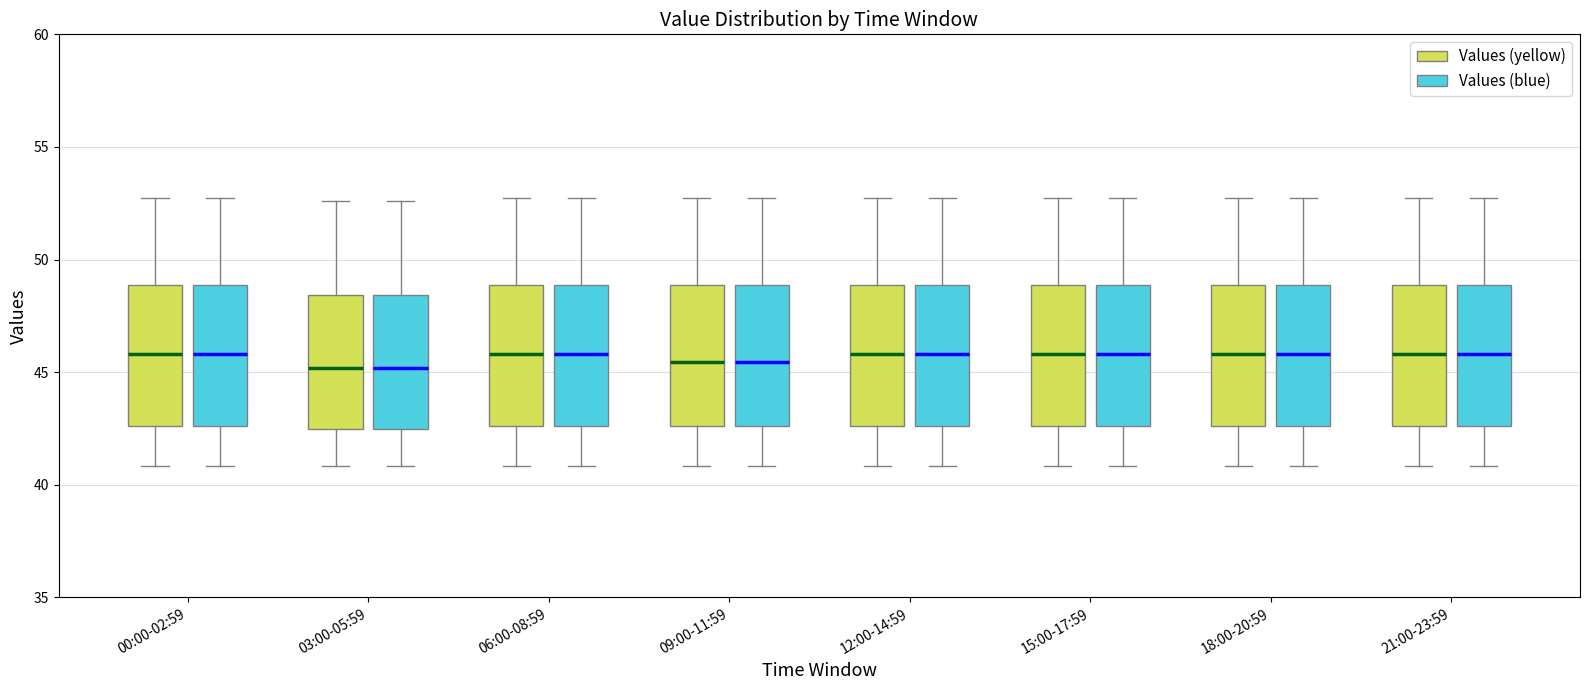

Reading left to right, read every box against the y-axis: the position of its median line, the range the box covers, and the ends of its whiskers. The values are not printed on the chart, so give them approximately, as read against the axis.

00:00-02:59 (Values (yellow)): median 46.0, box 42.5 to 49.0, whiskers 41.0 to 53.0
00:00-02:59 (Values (blue)): median 46.0, box 42.5 to 49.0, whiskers 41.0 to 53.0
03:00-05:59 (Values (yellow)): median 45.0, box 42.5 to 48.5, whiskers 41.0 to 52.5
03:00-05:59 (Values (blue)): median 45.0, box 42.5 to 48.5, whiskers 41.0 to 52.5
06:00-08:59 (Values (yellow)): median 46.0, box 42.5 to 49.0, whiskers 41.0 to 53.0
06:00-08:59 (Values (blue)): median 46.0, box 42.5 to 49.0, whiskers 41.0 to 53.0
09:00-11:59 (Values (yellow)): median 45.5, box 42.5 to 49.0, whiskers 41.0 to 53.0
09:00-11:59 (Values (blue)): median 45.5, box 42.5 to 49.0, whiskers 41.0 to 53.0
12:00-14:59 (Values (yellow)): median 46.0, box 42.5 to 49.0, whiskers 41.0 to 53.0
12:00-14:59 (Values (blue)): median 46.0, box 42.5 to 49.0, whiskers 41.0 to 53.0
15:00-17:59 (Values (yellow)): median 46.0, box 42.5 to 49.0, whiskers 41.0 to 53.0
15:00-17:59 (Values (blue)): median 46.0, box 42.5 to 49.0, whiskers 41.0 to 53.0
18:00-20:59 (Values (yellow)): median 46.0, box 42.5 to 49.0, whiskers 41.0 to 53.0
18:00-20:59 (Values (blue)): median 46.0, box 42.5 to 49.0, whiskers 41.0 to 53.0
21:00-23:59 (Values (yellow)): median 46.0, box 42.5 to 49.0, whiskers 41.0 to 53.0
21:00-23:59 (Values (blue)): median 46.0, box 42.5 to 49.0, whiskers 41.0 to 53.0